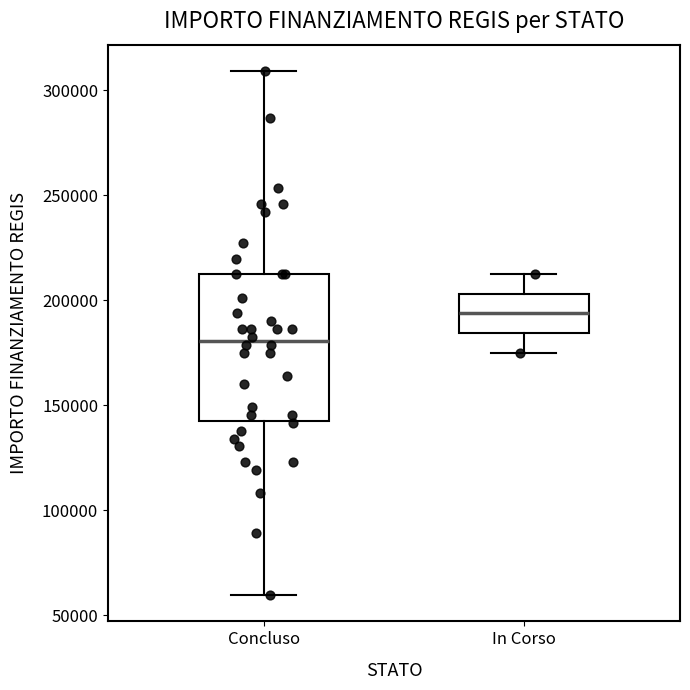

Reading left to right, read every box against the y-axis: the position of its median line, the range the box covers, and the ends of its whiskers. The values are not printed on the chart, so give them approximately, as read against the axis.

Concluso: median 180000, box 145000 to 210000, whiskers 60000 to 310000
In Corso: median 195000, box 185000 to 205000, whiskers 175000 to 210000